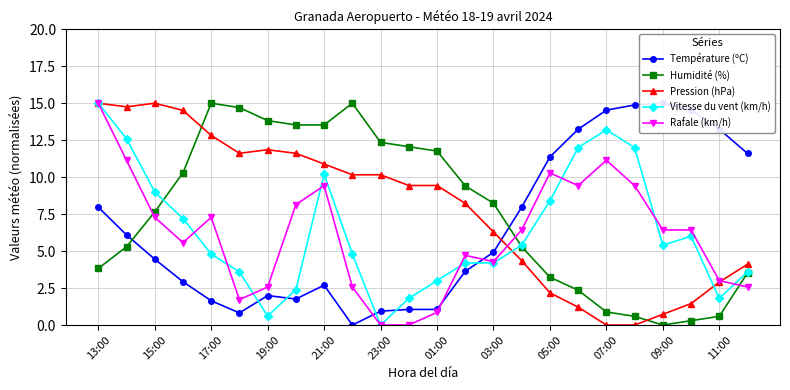

What is the difference between the Vitesse du vent (km/h) values at 01:00 and 13:00?

12.0